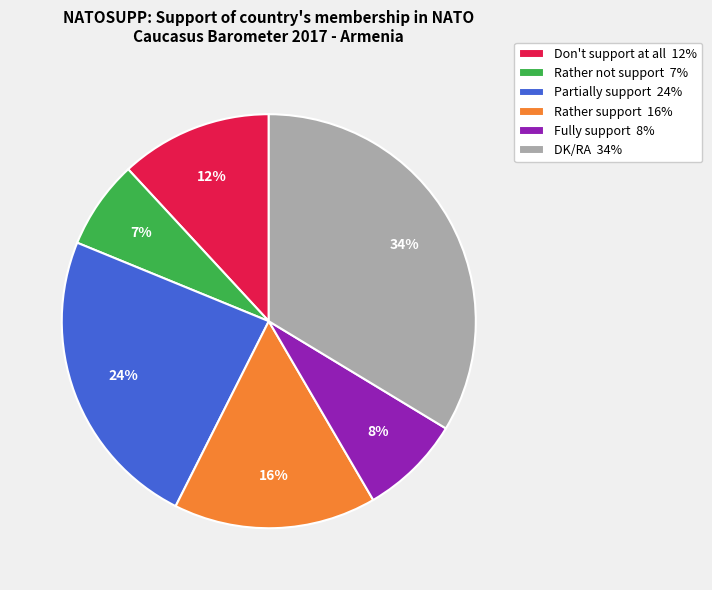

True or false: Fully support accounts for 8% of the total.

True